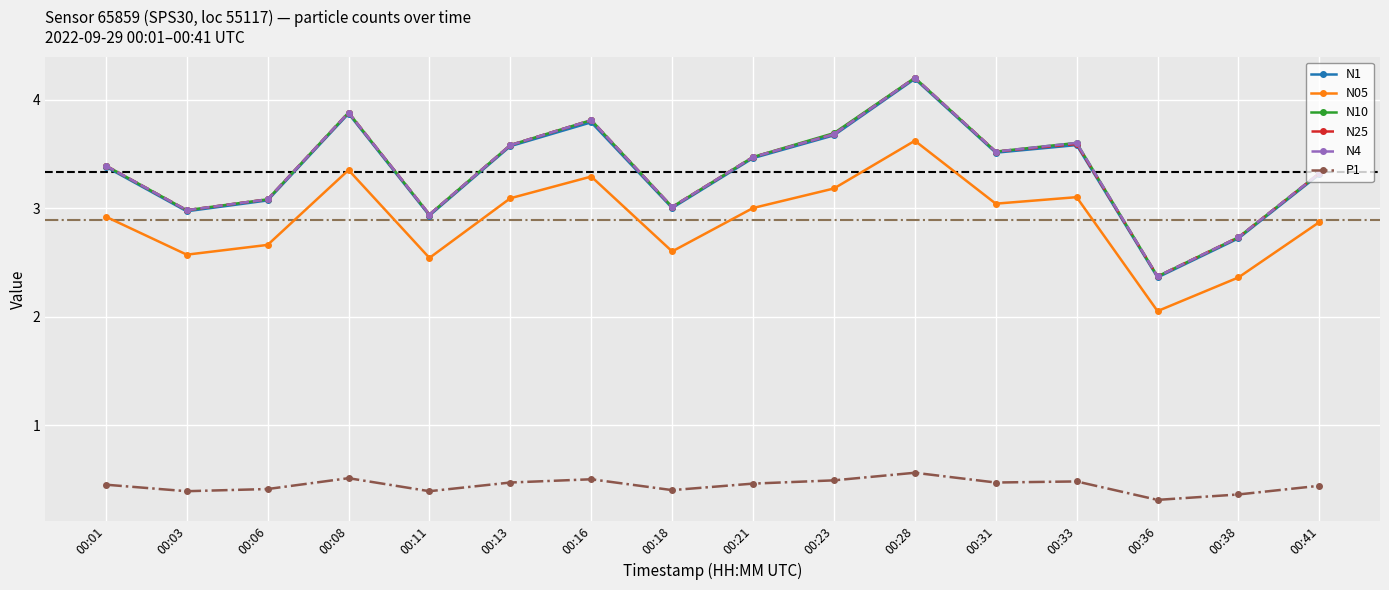

At which category is the sum across all series the highest?

00:28